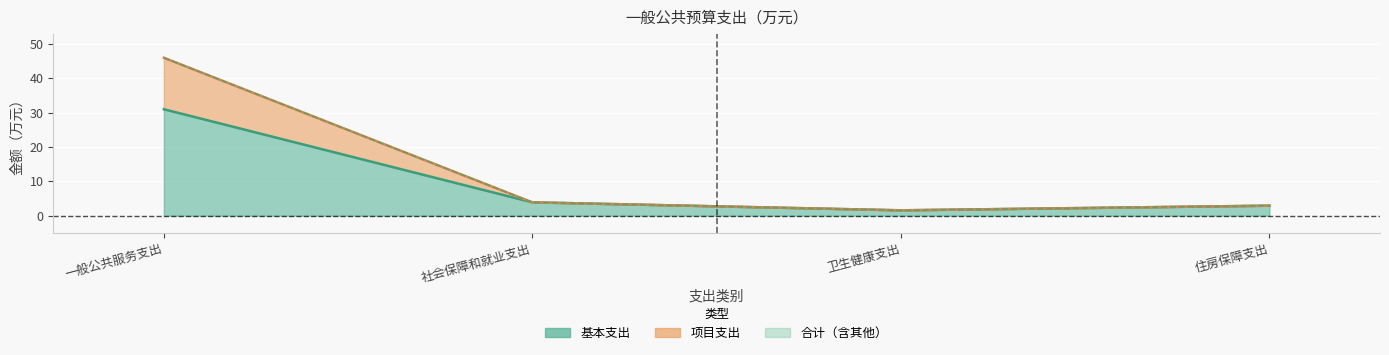

What is the total value across all series at 一般公共服务支出?

123.0